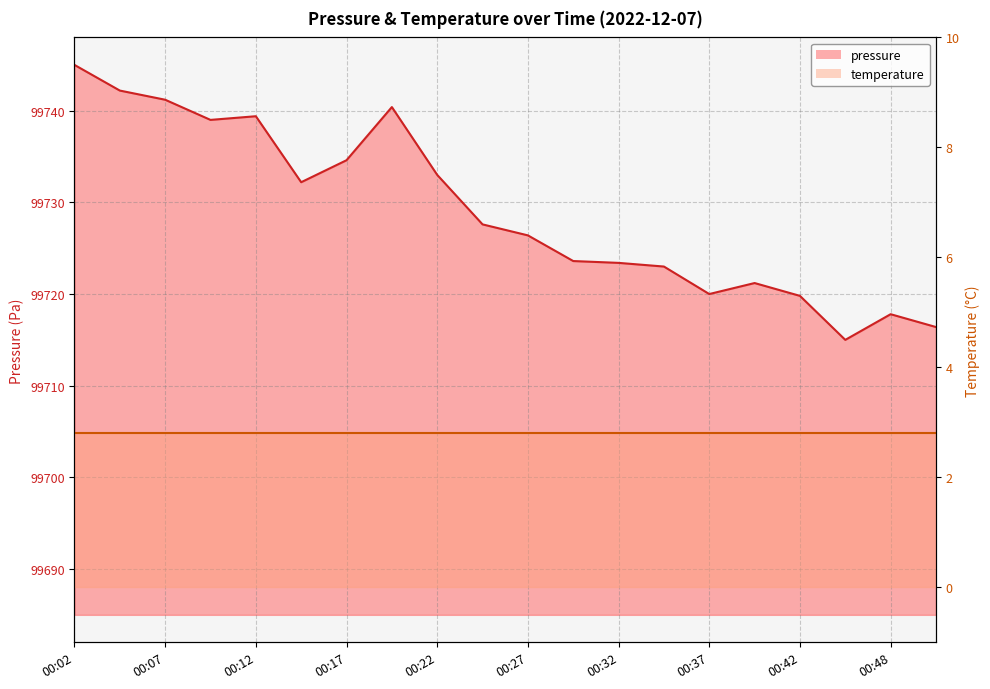

What is the value of the 12th point from the left?

99723.6